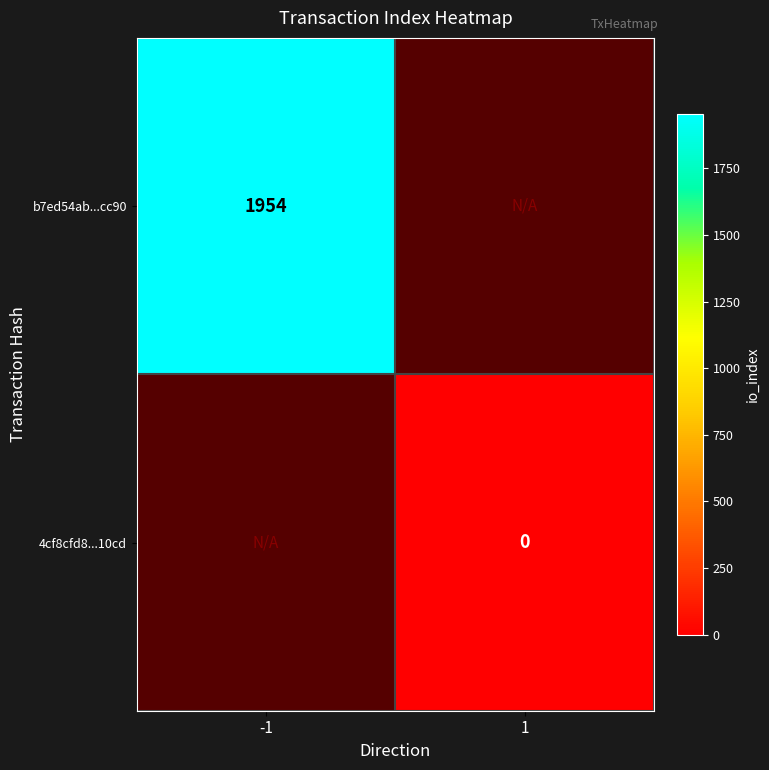

The value of b7ed54ab...cc90 at -1 is 3490. True or false?

False